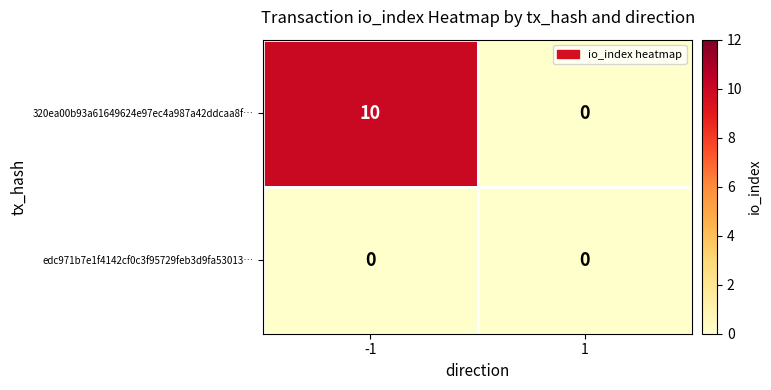

What is the average value of the 320ea00b93a61649624e97ec4a987a42ddcaa8f… series?

5